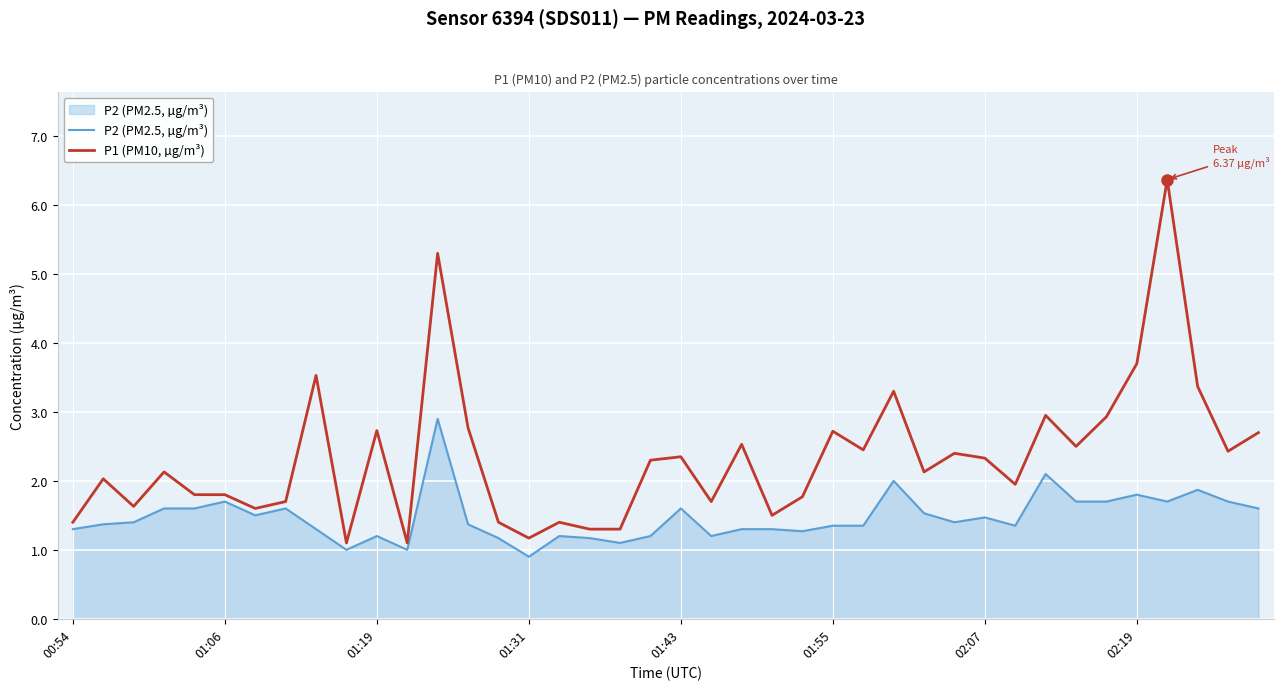

What is the difference between the maximum and minimum values in the P1 (PM10, µg/m³) series?

5.3